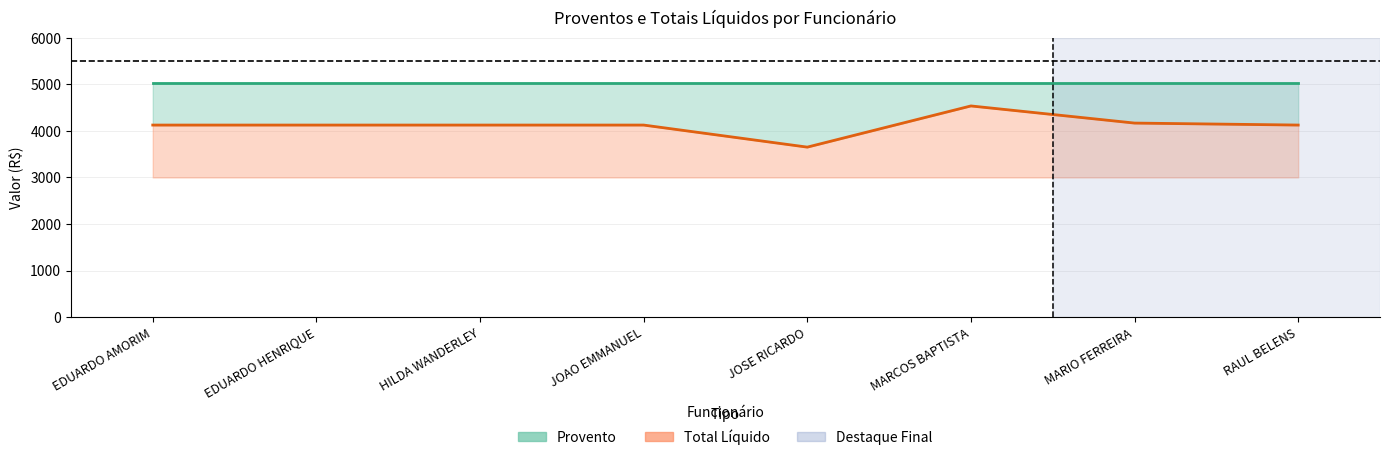

Reading right to left, extract all data points from this chart.

RAUL BELENS=4125.5	MARIO FERREIRA=4168.1	MARCOS BAPTISTA=4536.2	JOSE RICARDO=3651.3	JOAO EMMANUEL=4125.5	HILDA WANDERLEY=4125.5	EDUARDO HENRIQUE=4125.5	EDUARDO AMORIM=4125.5